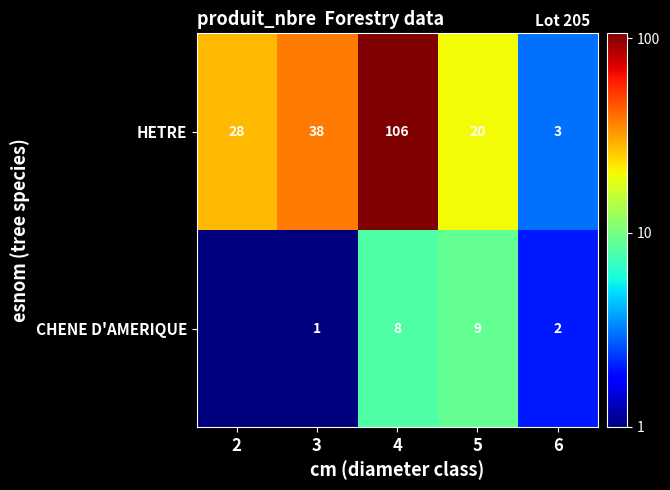

List the labels in order of HETRE value, largest first.

4, 3, 2, 5, 6